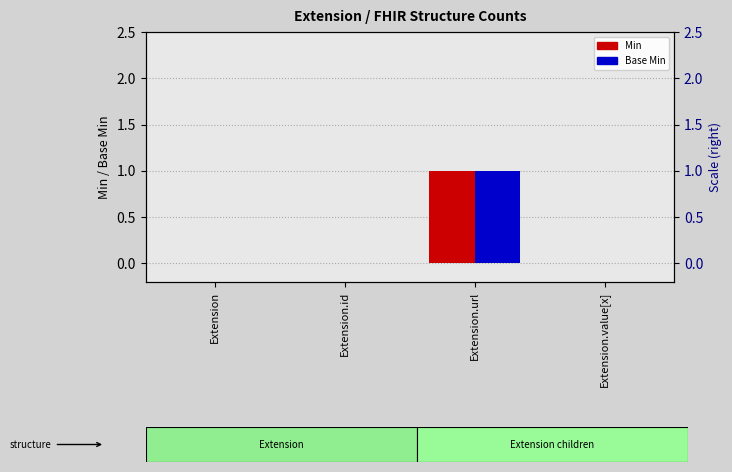

What is the sum of the Min values at Extension.value[x] and Extension.url?

1